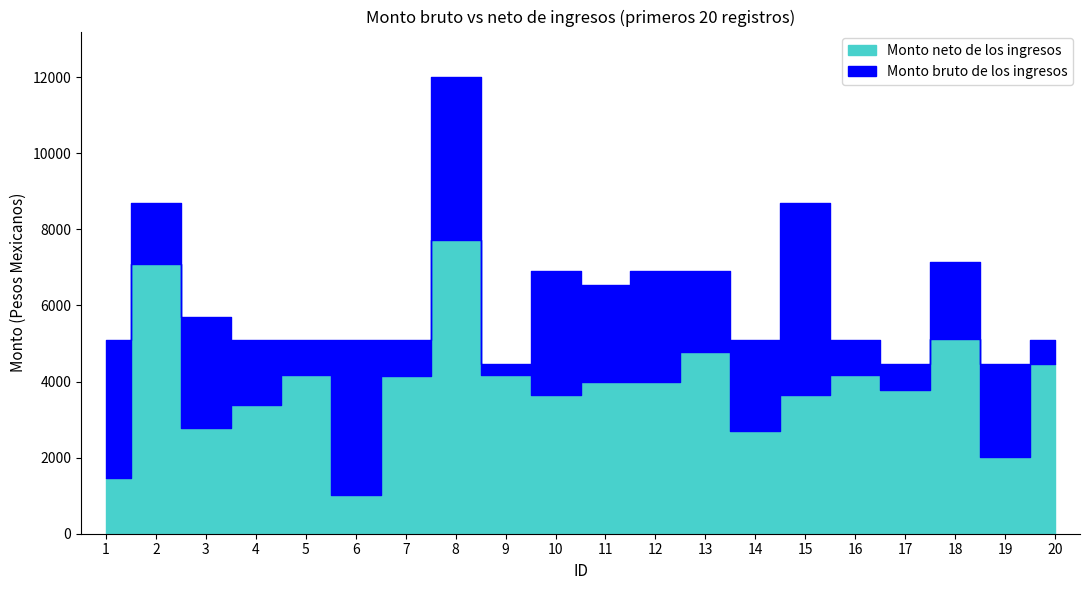

How many interior local valleys does the Monto bruto de los ingresos series have?

5